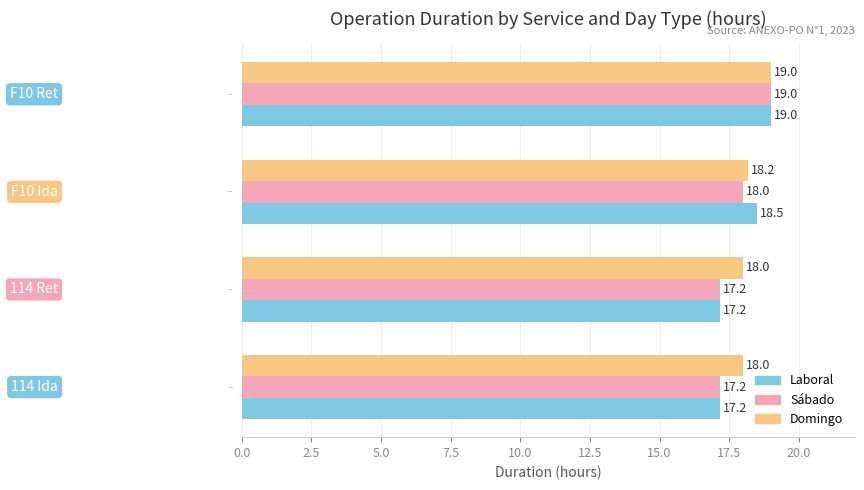

How many categories are shown in the chart?

4